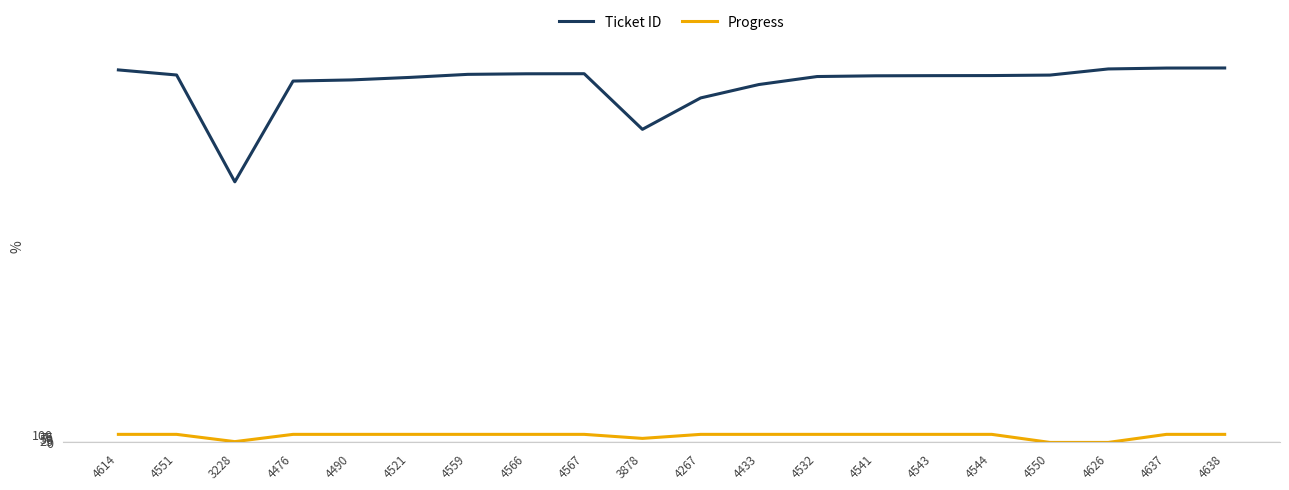

The value of Ticket ID at 4532 is 4532. True or false?

True